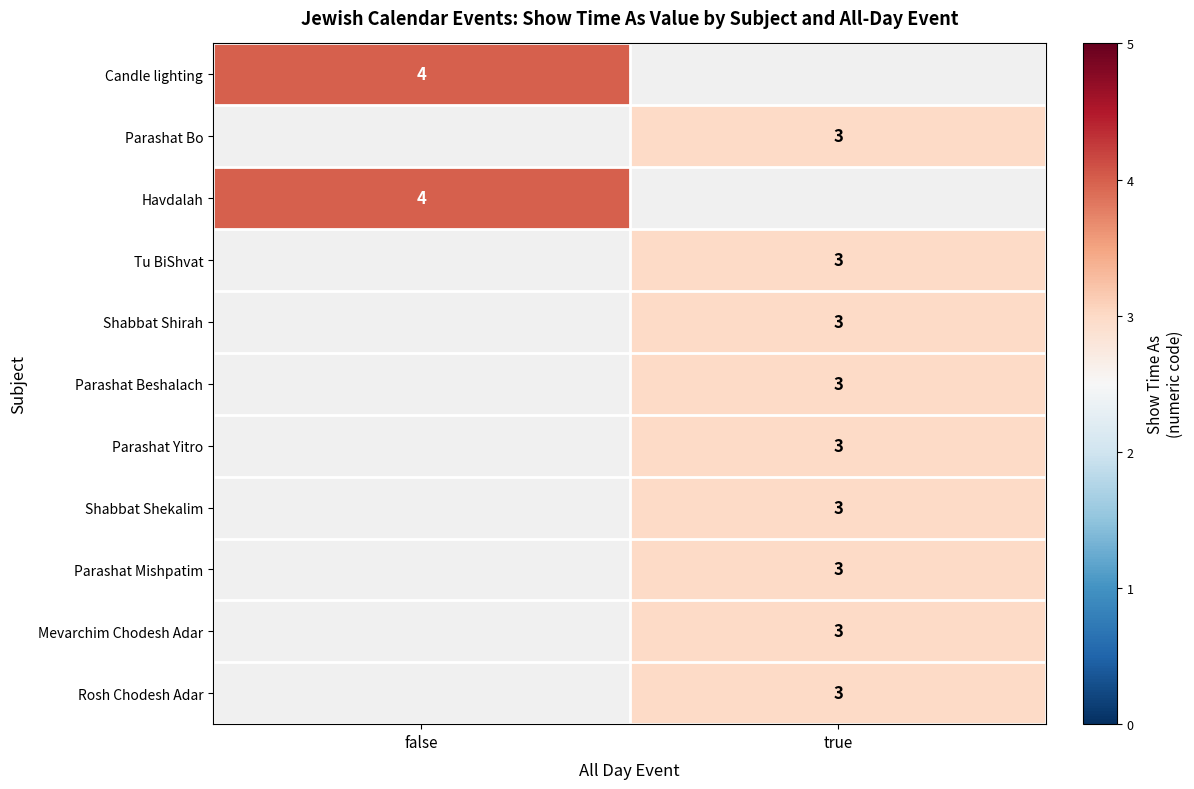

How many categories are shown in the chart?

2